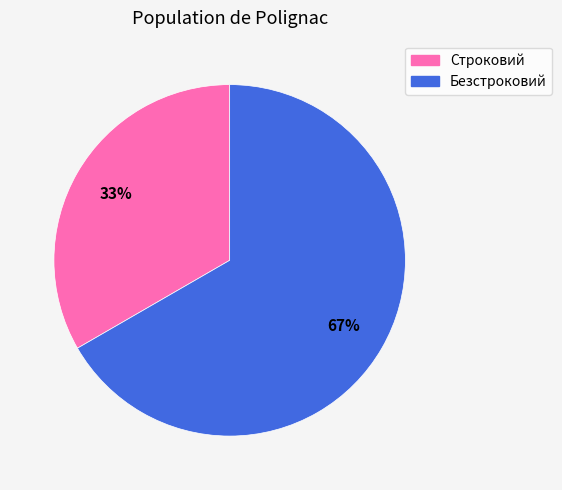

To the nearest percent, what percentage of the pie is Безстроковий?

67%